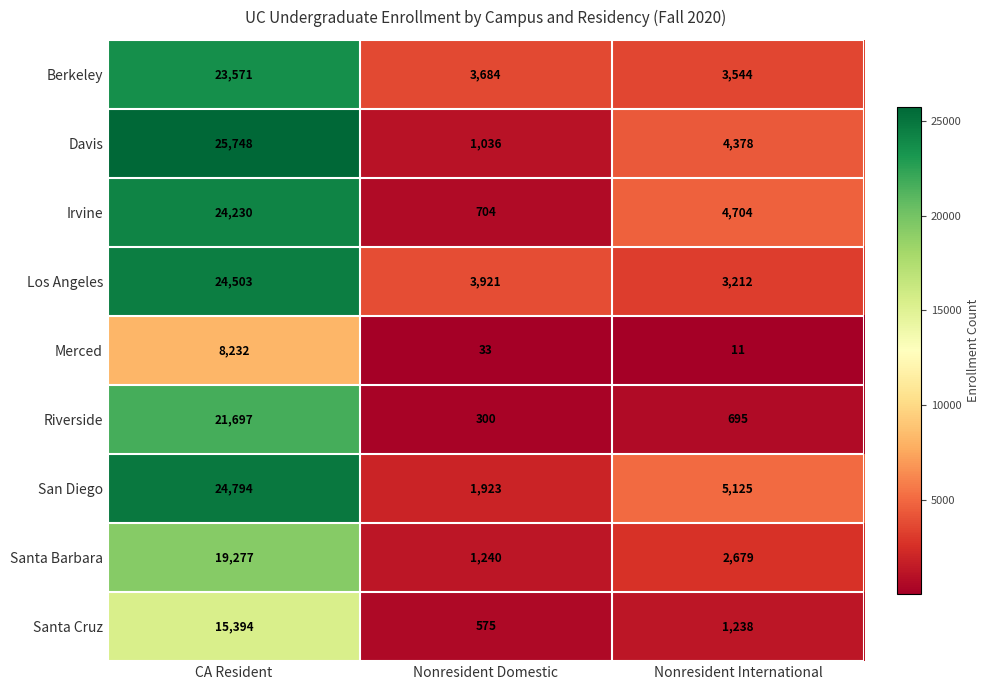

Is it true that Santa Cruz equals 26225 at CA Resident?

False